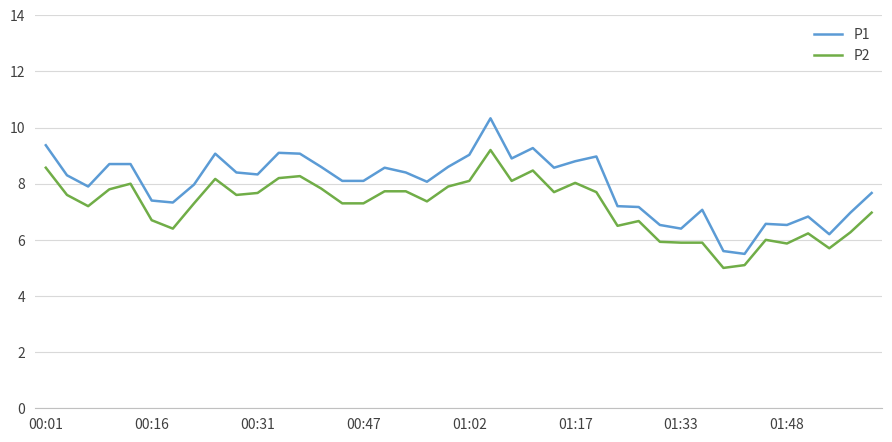

True or false: P1 and P2 cross at least once.

False